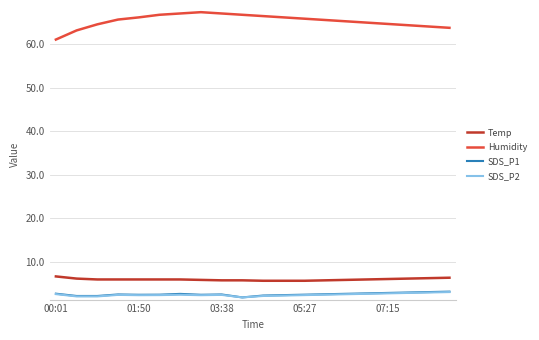

True or false: Humidity and Temp intersect in this chart.

False